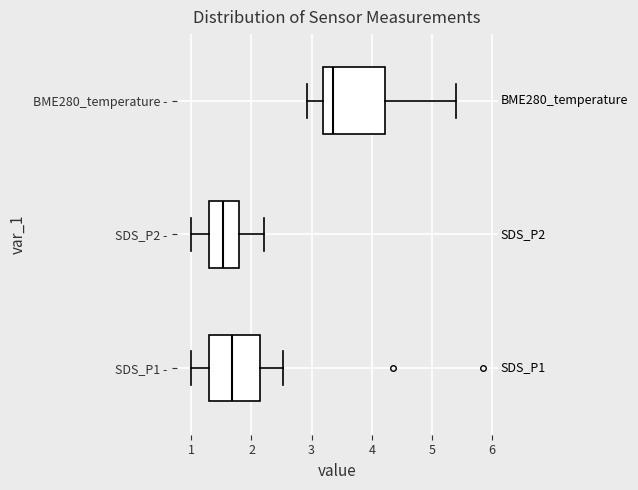

Reading bottom to top, transcribe this box plot: for each box, give where its median line is, the range the box spans, and where its two whiskers end, as read against the x-axis. The values are not printed on the chart, so give them approximately, as read against the axis.

SDS_P1 -: median 1.7, box 1.3 to 2.1, whiskers 1.0 to 2.5
SDS_P2 -: median 1.5, box 1.3 to 1.8, whiskers 1.0 to 2.2
BME280_temperature -: median 3.4, box 3.2 to 4.2, whiskers 2.9 to 5.4